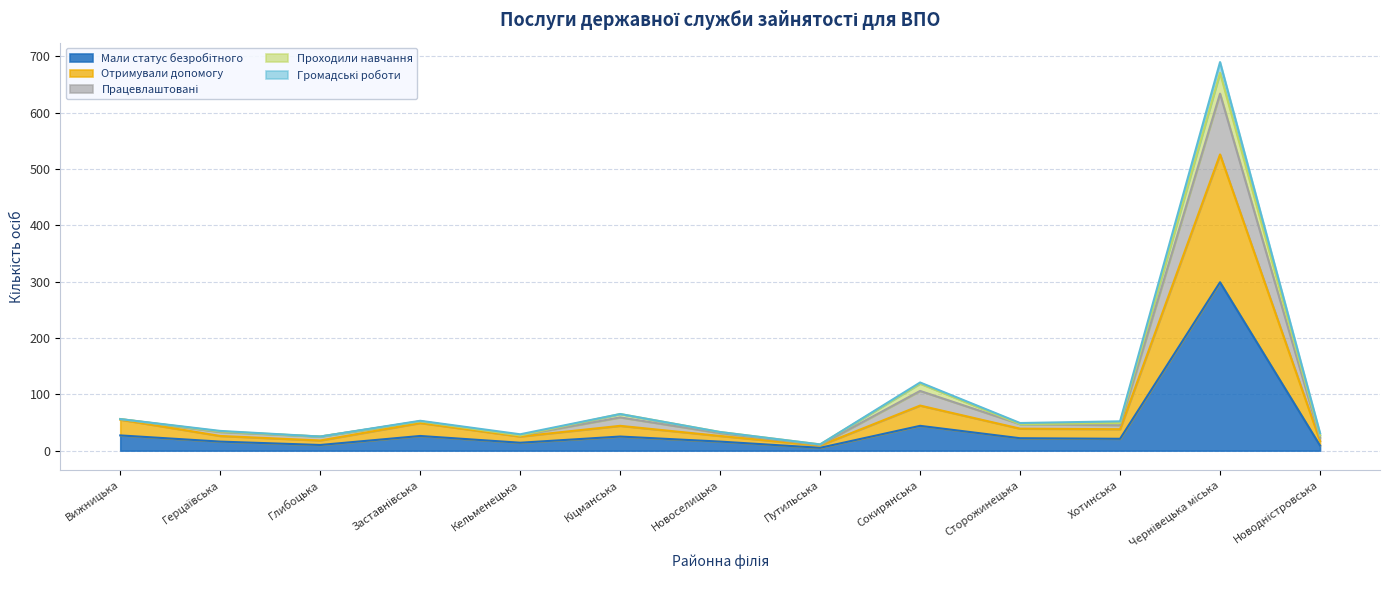

What is the difference between the Мали статус безробітного values at Вижницька and Герцаївська?

11